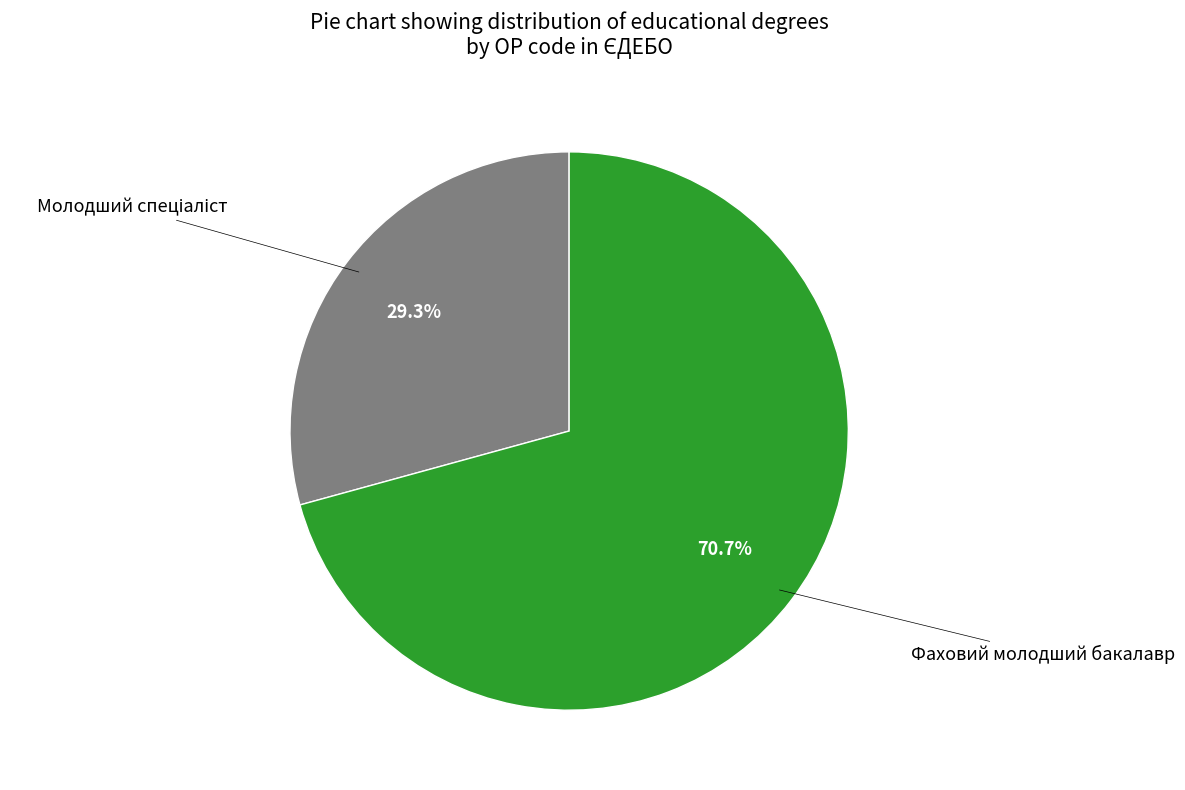

Does any single category account for the majority?

Yes